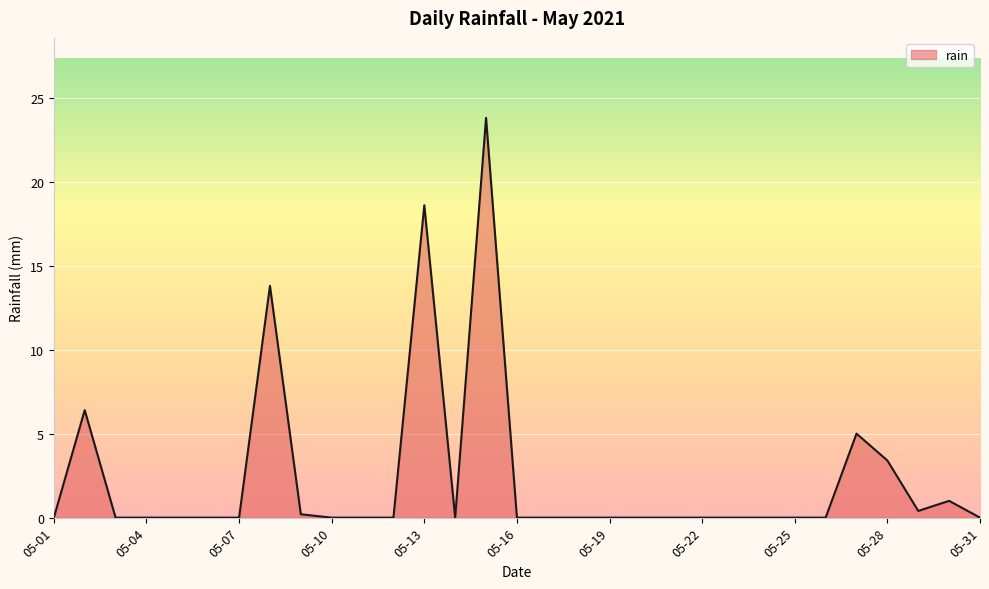

Reading left to right, transcribe all the data shown in this chart.

0.0	6.4	0.0	0.0	0.0	0.0	0.0	13.8	0.2	0.0	0.0	0.0	18.6	0.0	23.8	0.0	0.0	0.0	0.0	0.0	0.0	0.0	0.0	0.0	0.0	0.0	5.0	3.4	0.4	1.0	0.0